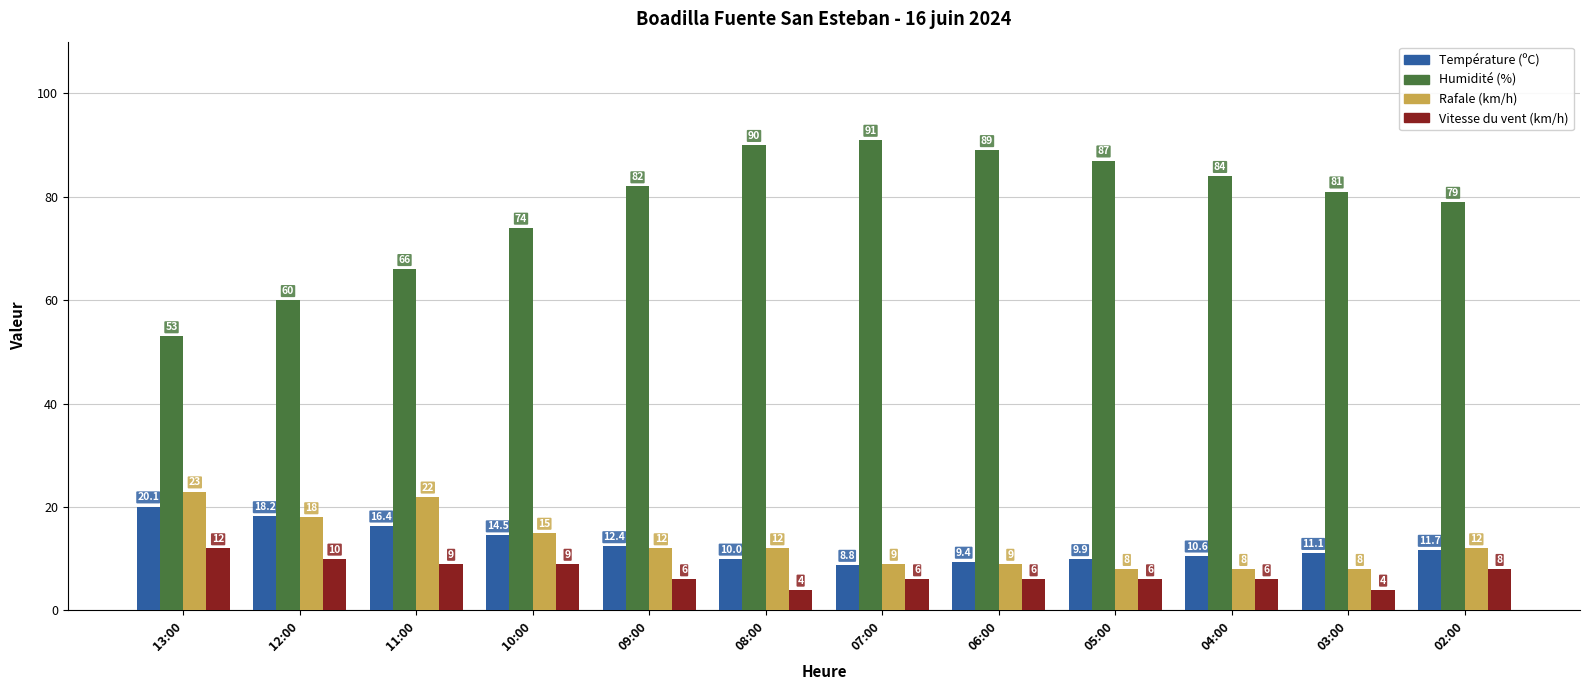

Rank the series by their maximum value, from highest to lowest.

Humidité (%), Rafale (km/h), Température (ºC), Vitesse du vent (km/h)